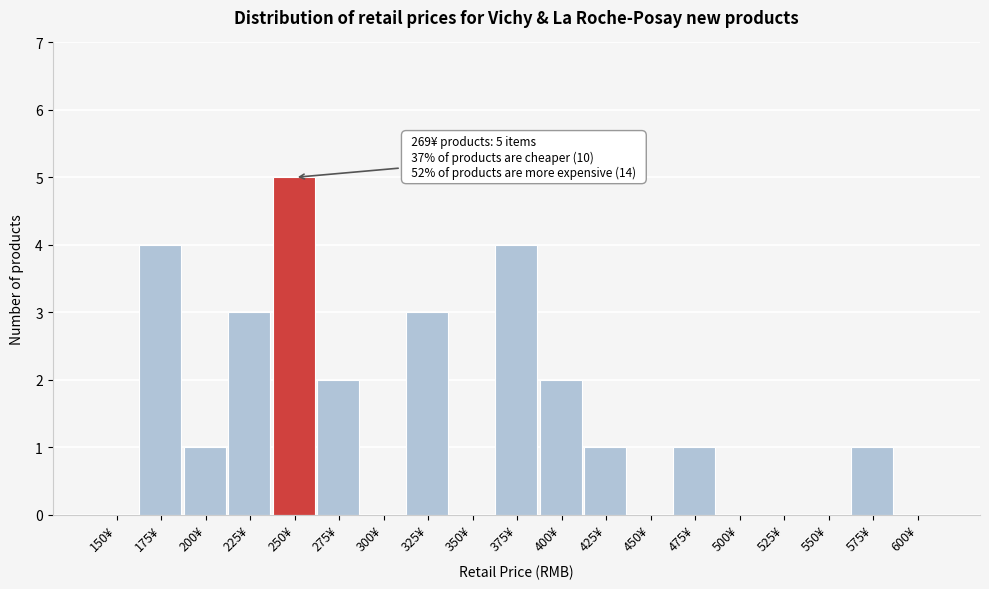

Reading right to left, what are all the values shown in this chart?

600¥=0	575¥=1	550¥=0	525¥=0	500¥=0	475¥=1	450¥=0	425¥=1	400¥=2	375¥=4	350¥=0	325¥=3	300¥=0	275¥=2	250¥=5	225¥=3	200¥=1	175¥=4	150¥=0